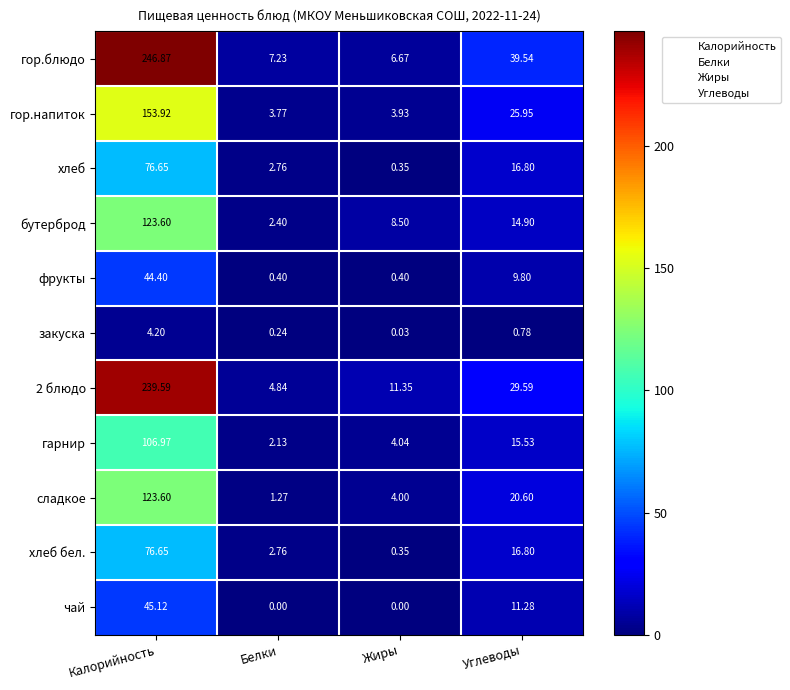

At which category is the sum across all series the highest?

Калорийность